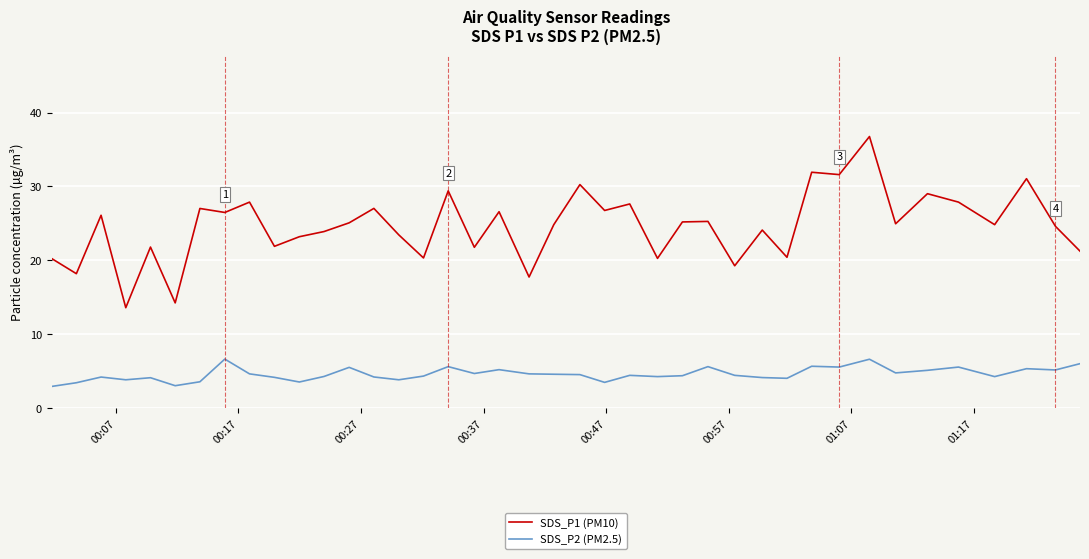

List the series in order of their peak value, lowest first.

SDS_P2 (PM2.5), SDS_P1 (PM10)